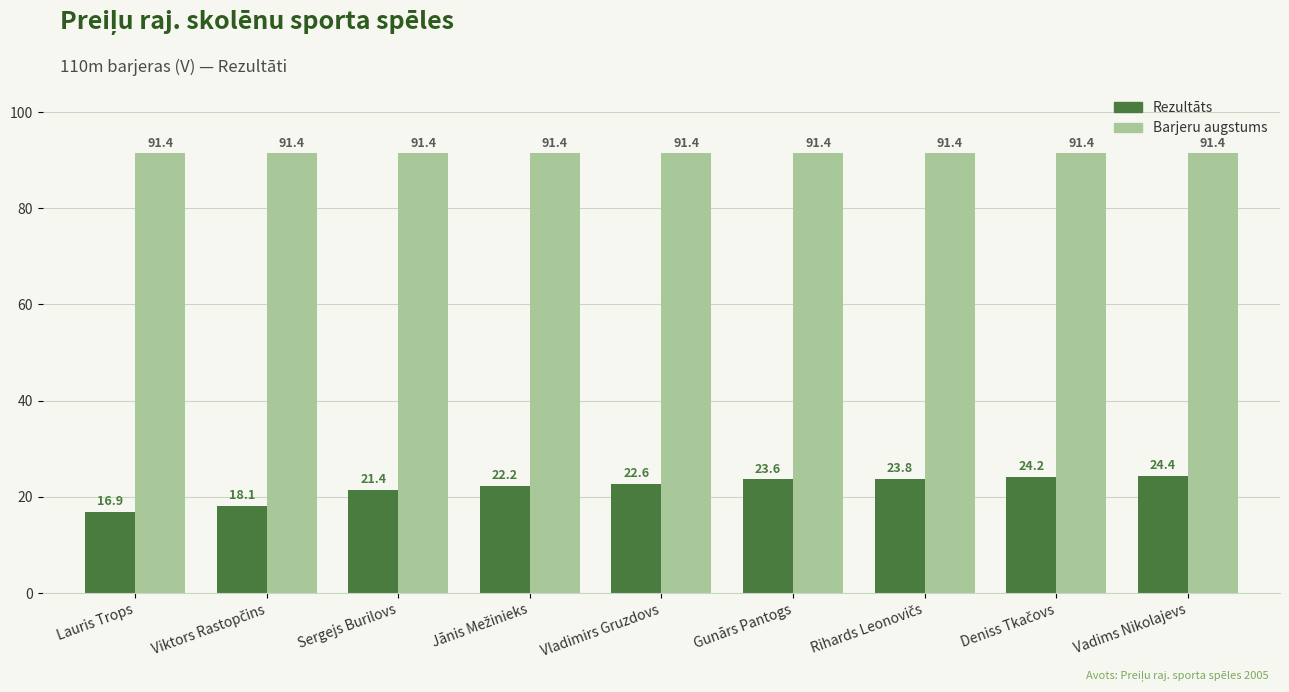

Rank the series by their average value, from highest to lowest.

Barjeru augstums, Rezultāts